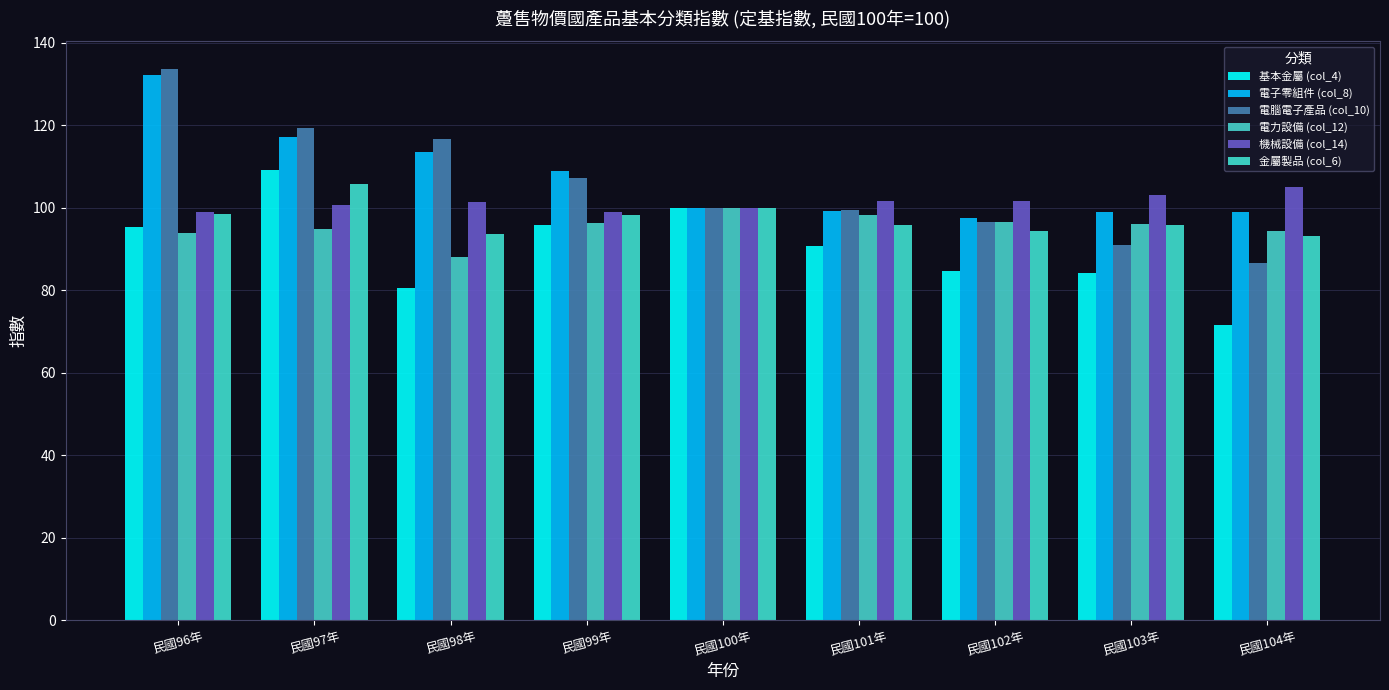

What is the label of the 5th bar from the left?

民國100年